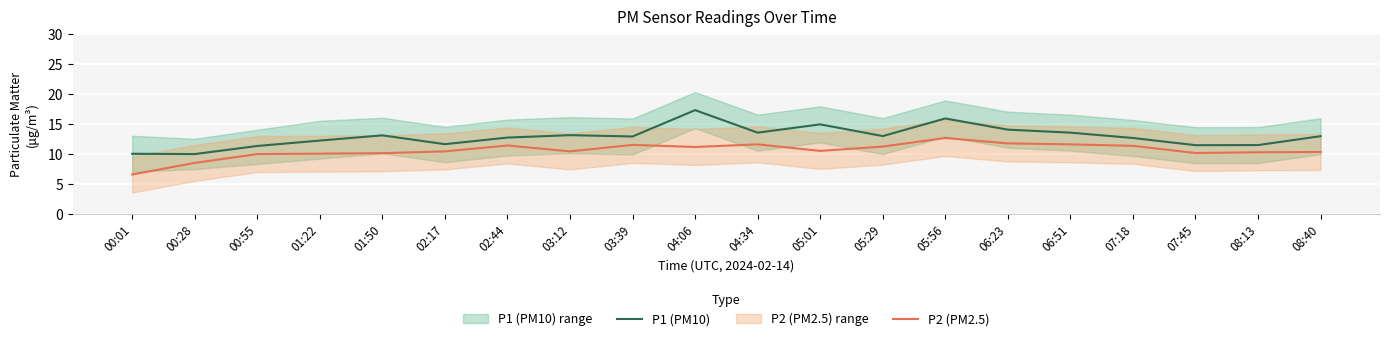

At which category does P1 (PM10) reach its first local peak?

01:50